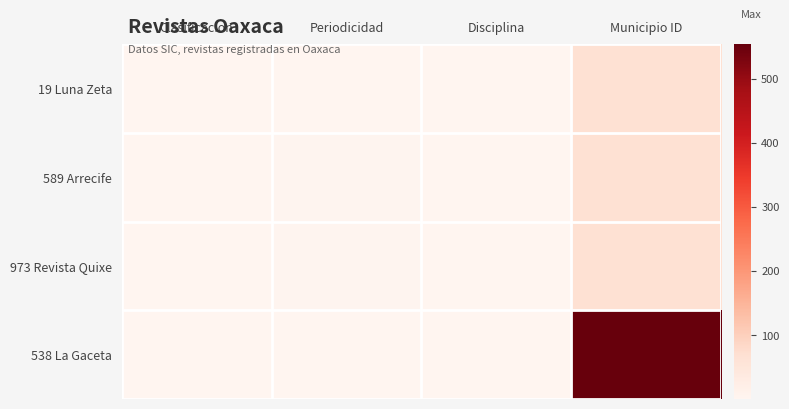

Which series has the largest total across all categories?

538 La Gaceta